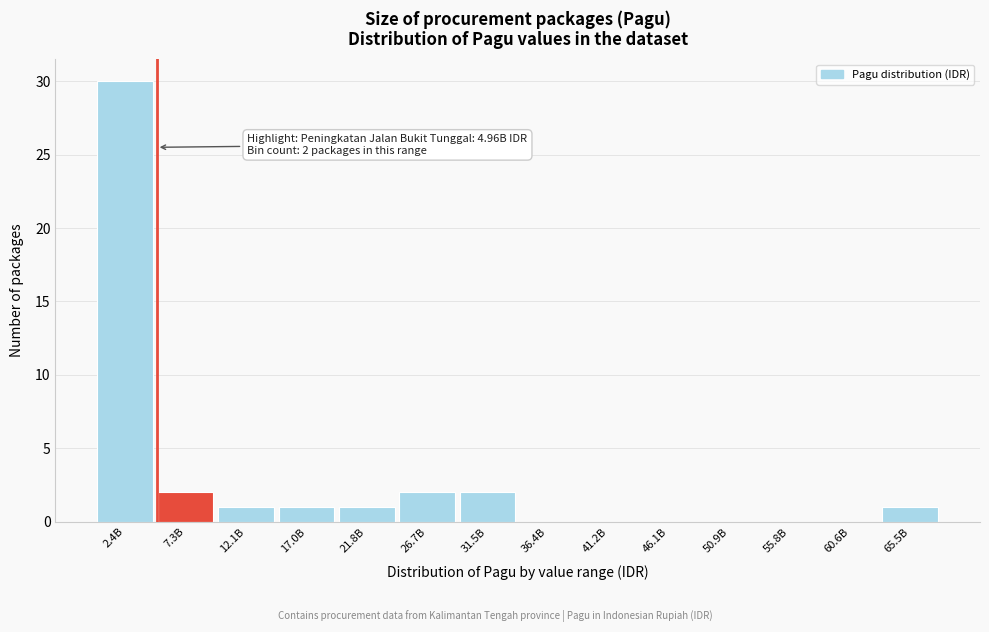

Reading left to right, transcribe all the data shown in this chart.

2.4B=30	7.3B=2	12.1B=1	17.0B=1	21.8B=1	26.7B=2	31.5B=2	36.4B=0	41.2B=0	46.1B=0	50.9B=0	55.8B=0	60.6B=0	65.5B=1